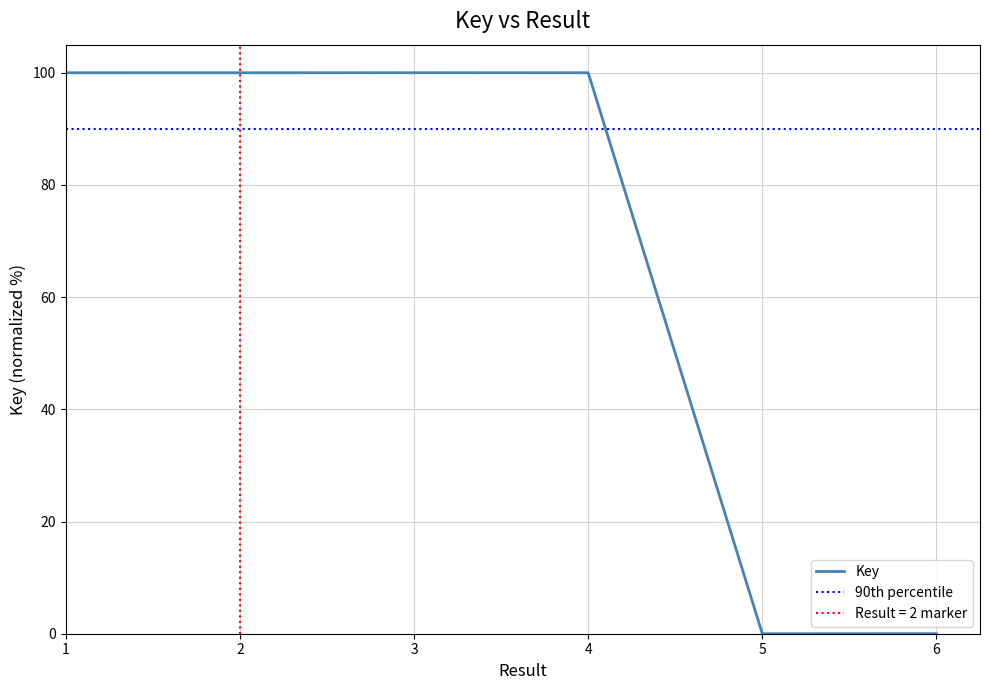

The chart shows a value of 100.0 at 2. True or false?

True